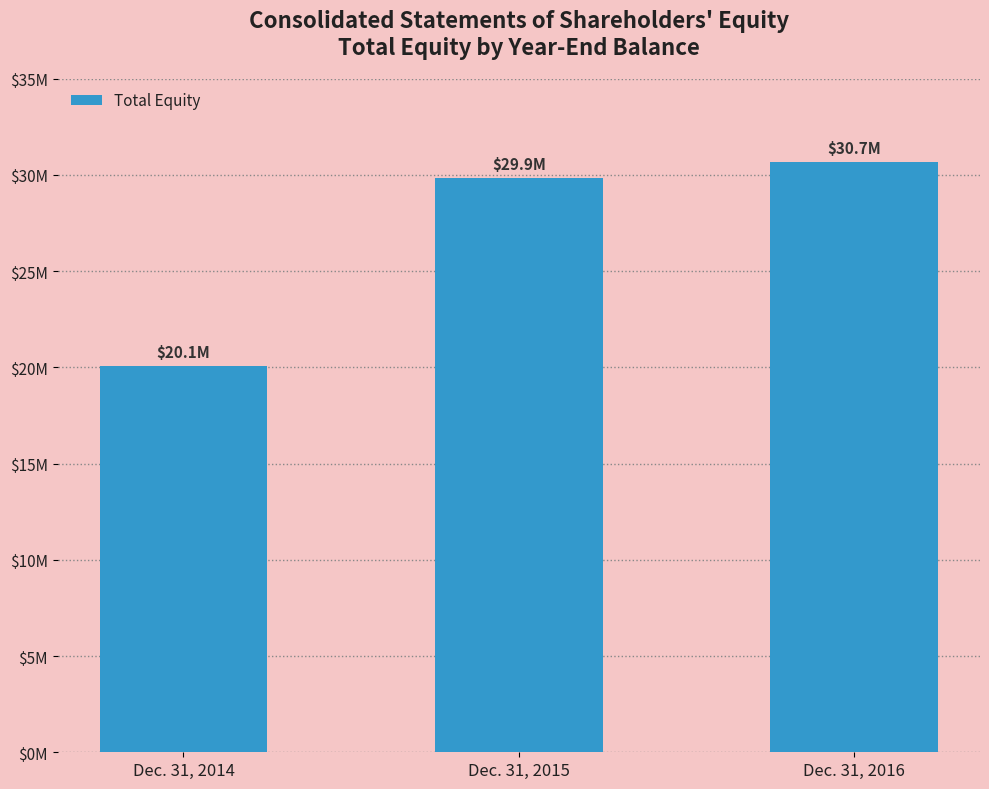

Is it true that the value at Dec. 31, 2015 is 29858509?

True